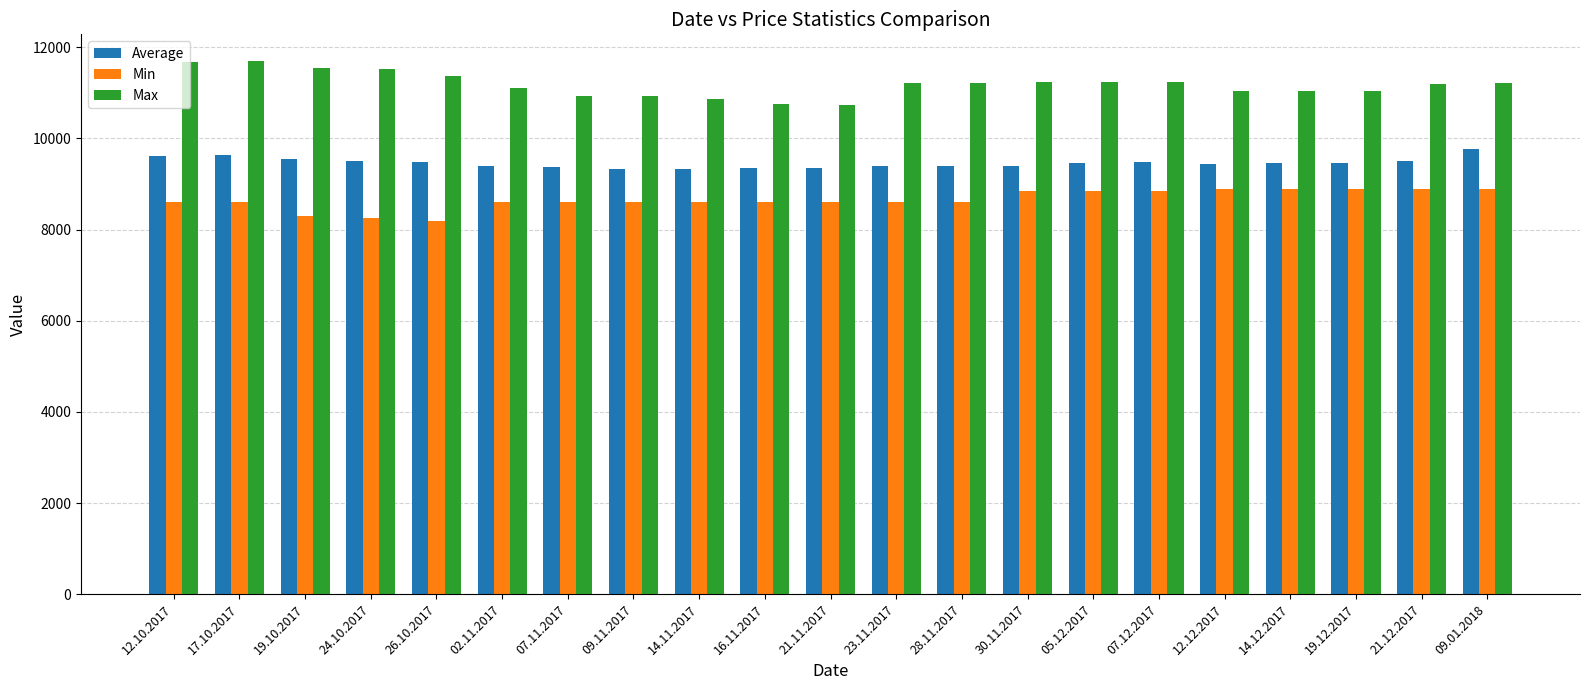

What is the total value across all series at 07.12.2017?

29557